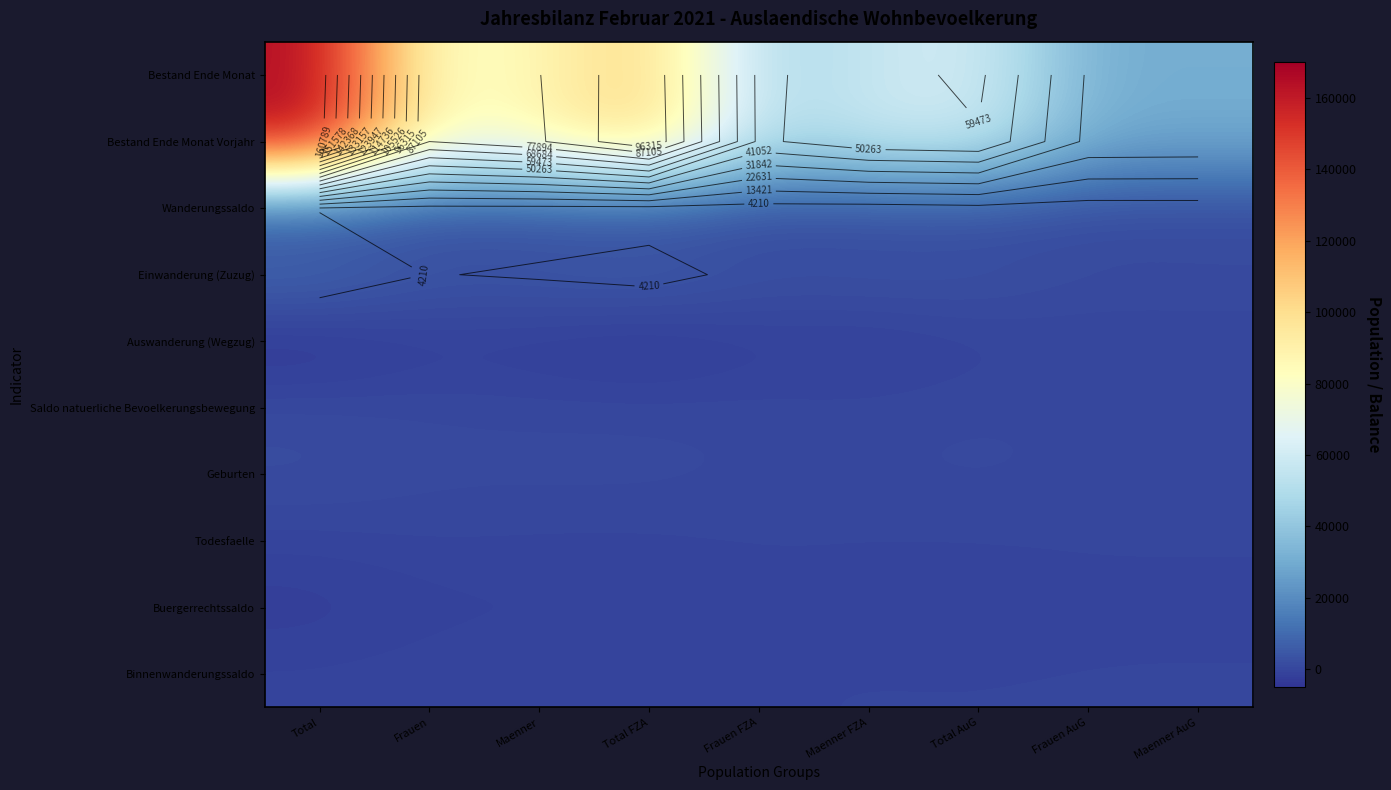

At which category does the chart reach its peak across all series?

Total